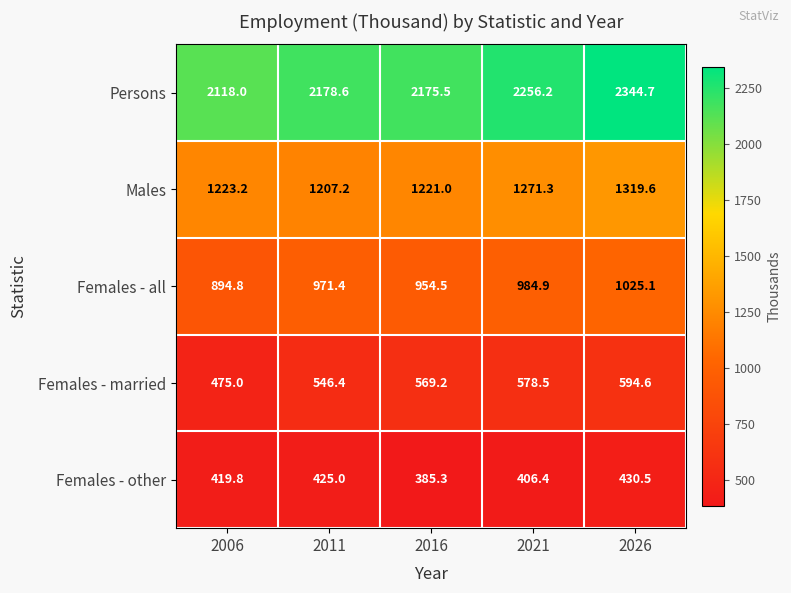

Reading left to right, what are all the values shown in this chart?

Persons: 2118.0	2178.6	2175.5	2256.2	2344.7
Males: 1223.2	1207.2	1221.0	1271.3	1319.6
Females - all: 894.8	971.4	954.5	984.9	1025.1
Females - married: 475.0	546.4	569.2	578.5	594.6
Females - other: 419.8	425.0	385.3	406.4	430.5